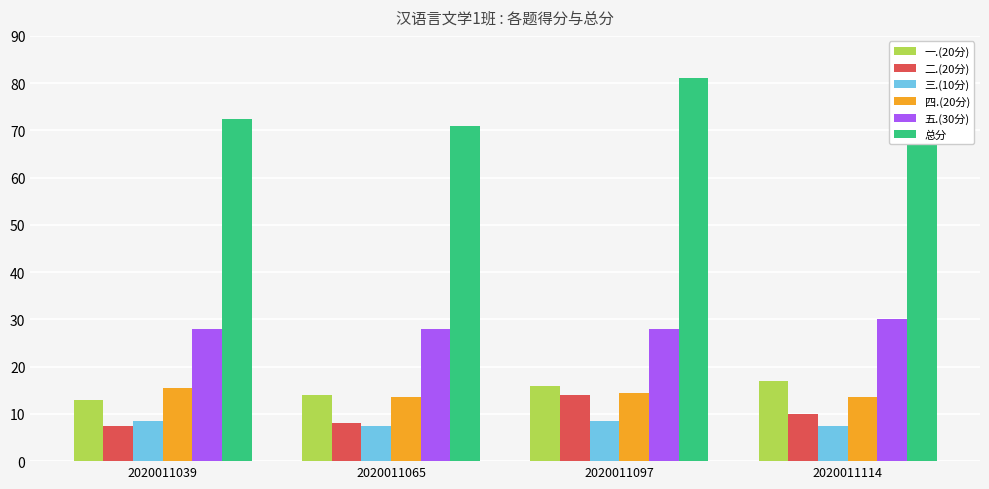

The 二.(20分) series shows 8.0 at 2020011065. True or false?

True